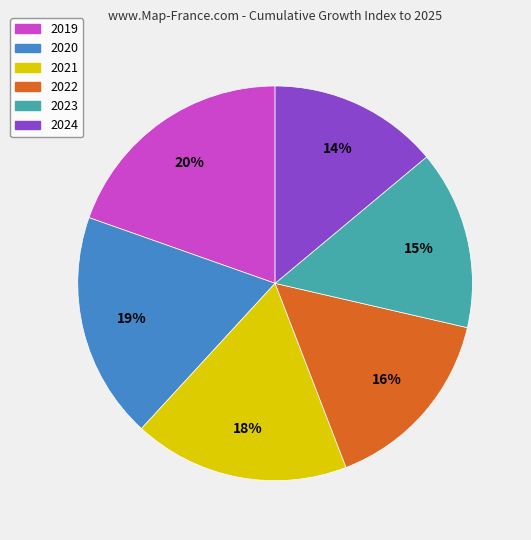

How many slices are in this pie chart?

6